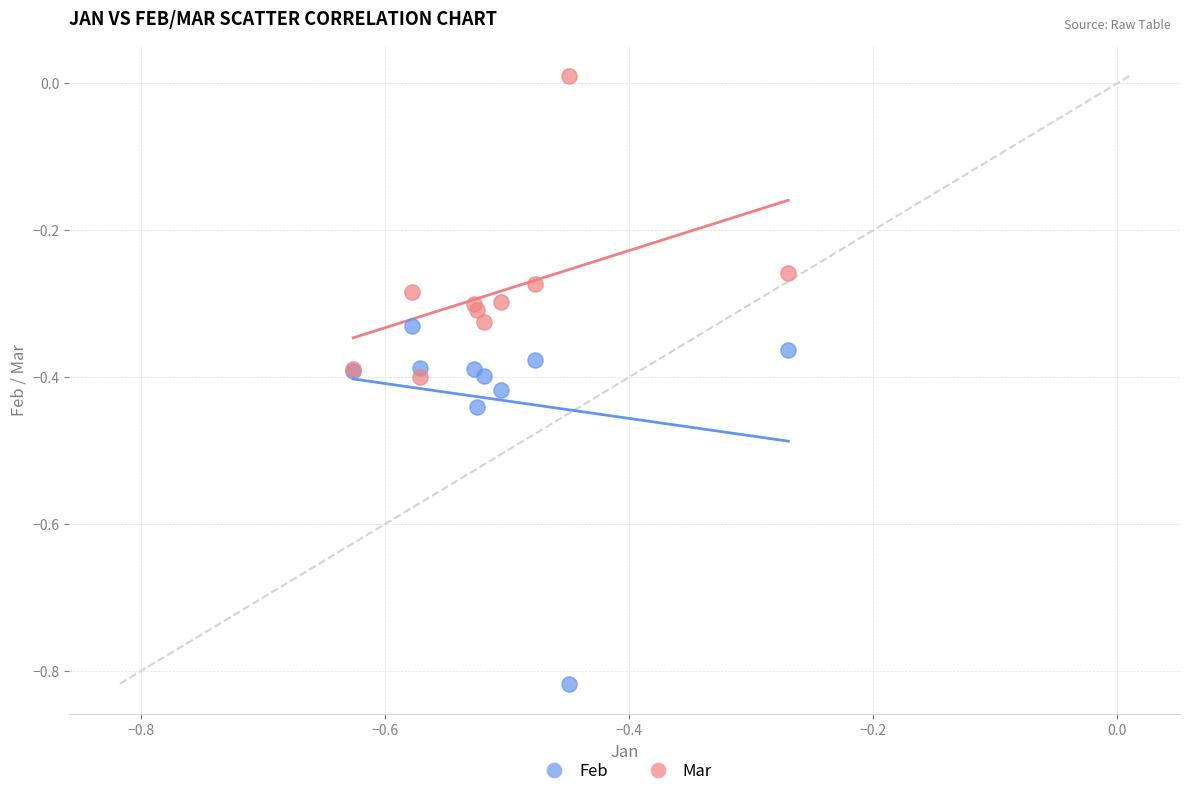

What is the X range (max minus min) for the scatter plot?

0.4